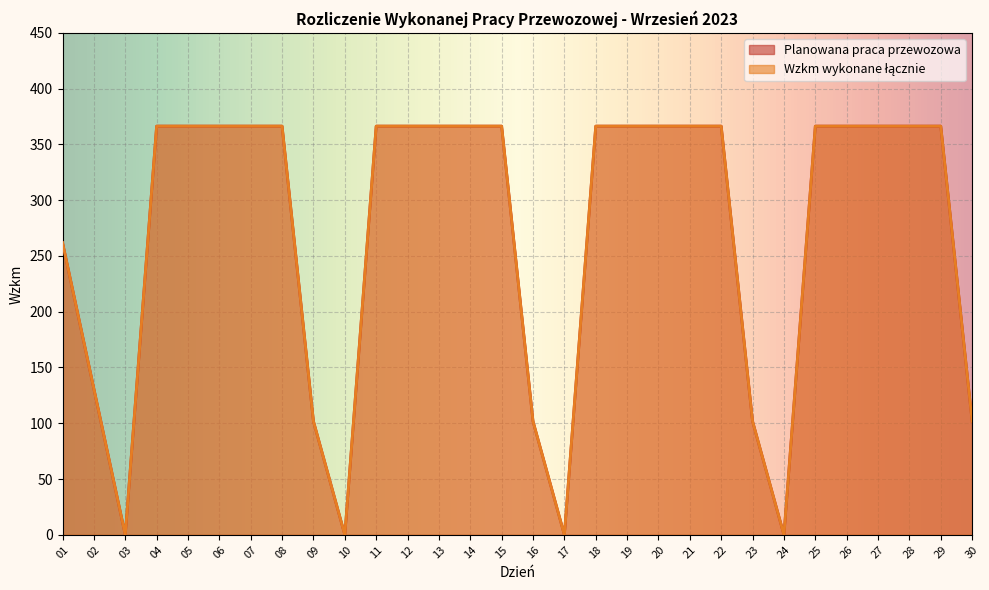

What is the approximate value of Wzkm wykonane łącznie at 27?

366.4